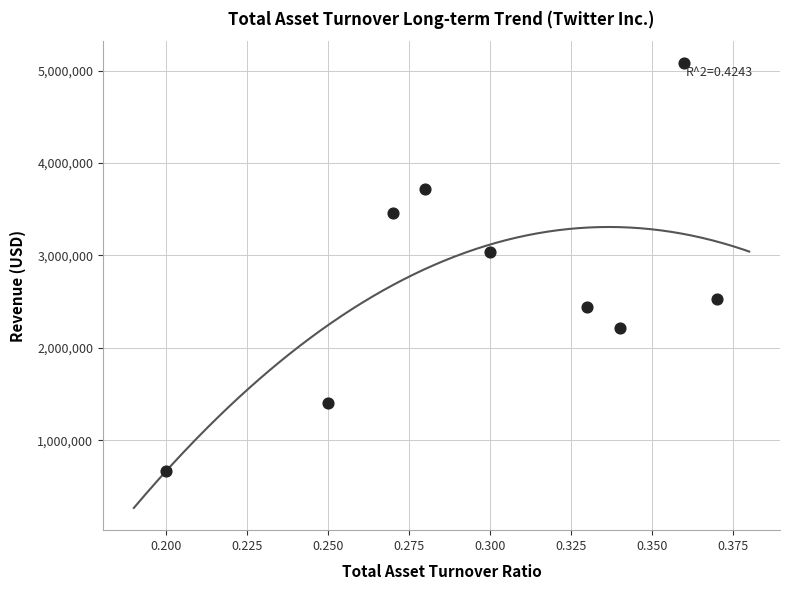

What is the range of Y values (max minus min)?

4412592